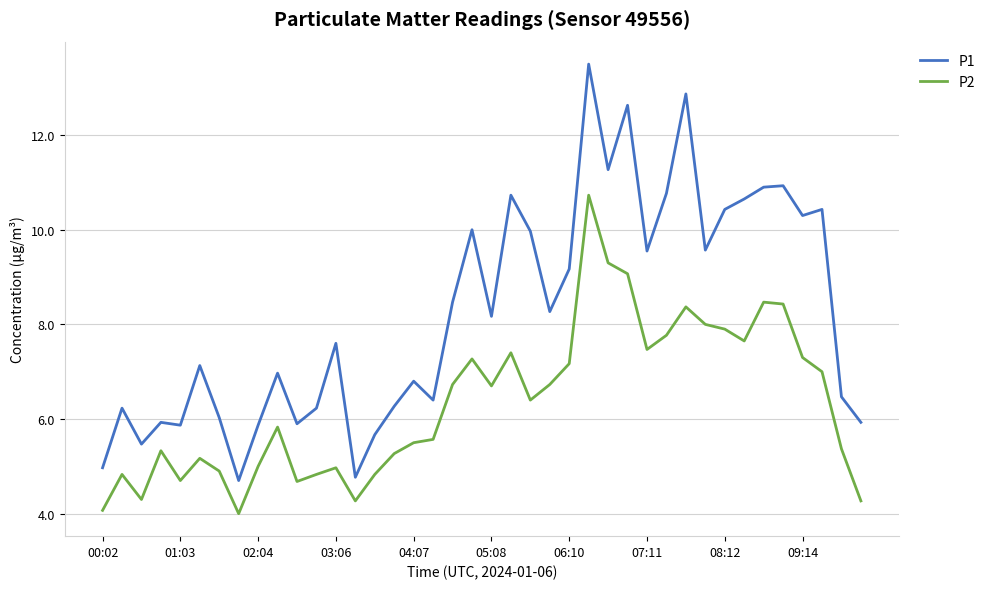

What are all the series names shown in the legend?

P1, P2